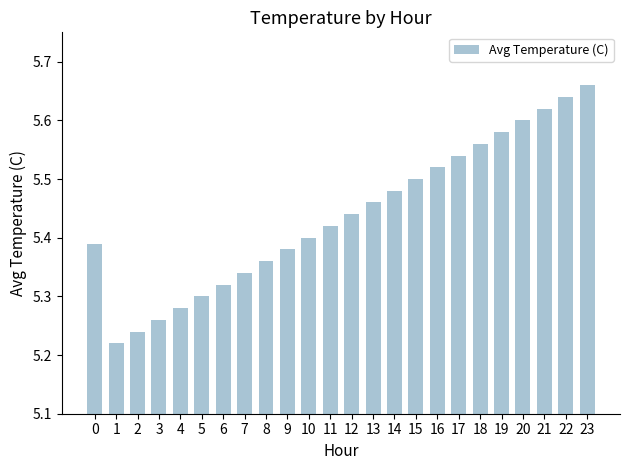

Count the values in the range 5 to 6.

24